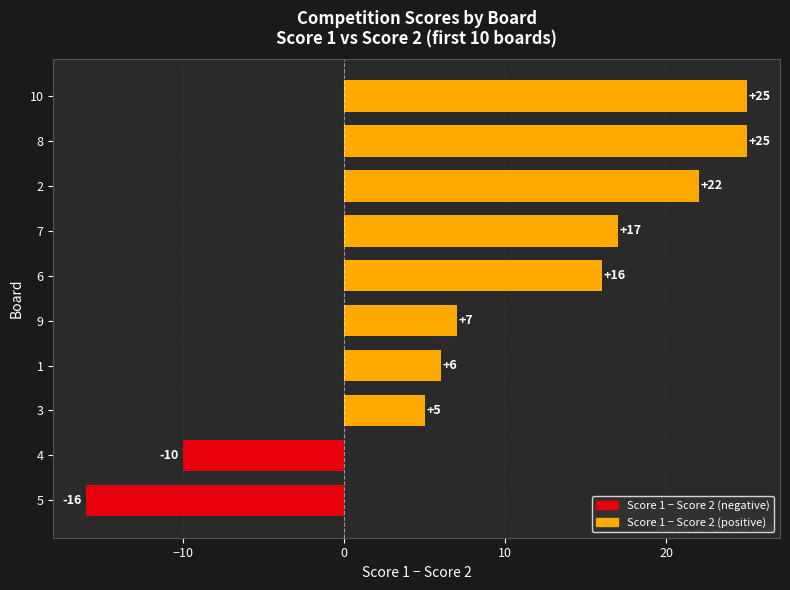

What is the change in value from 3 to 10?

+20